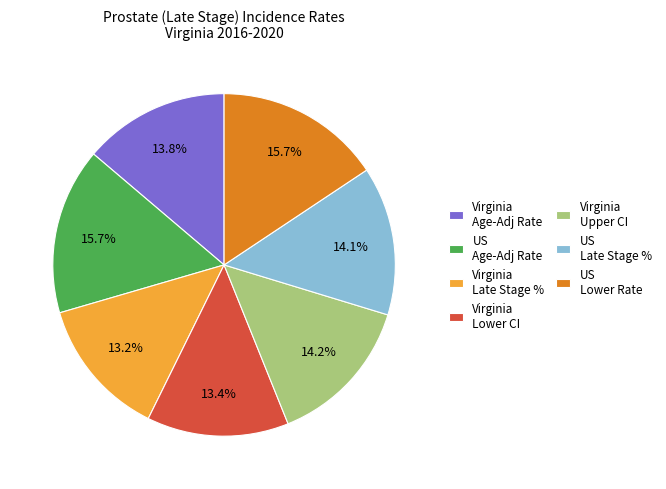

Between US Lower Rate and Virginia Age-Adj Rate, which is larger?

US Lower Rate